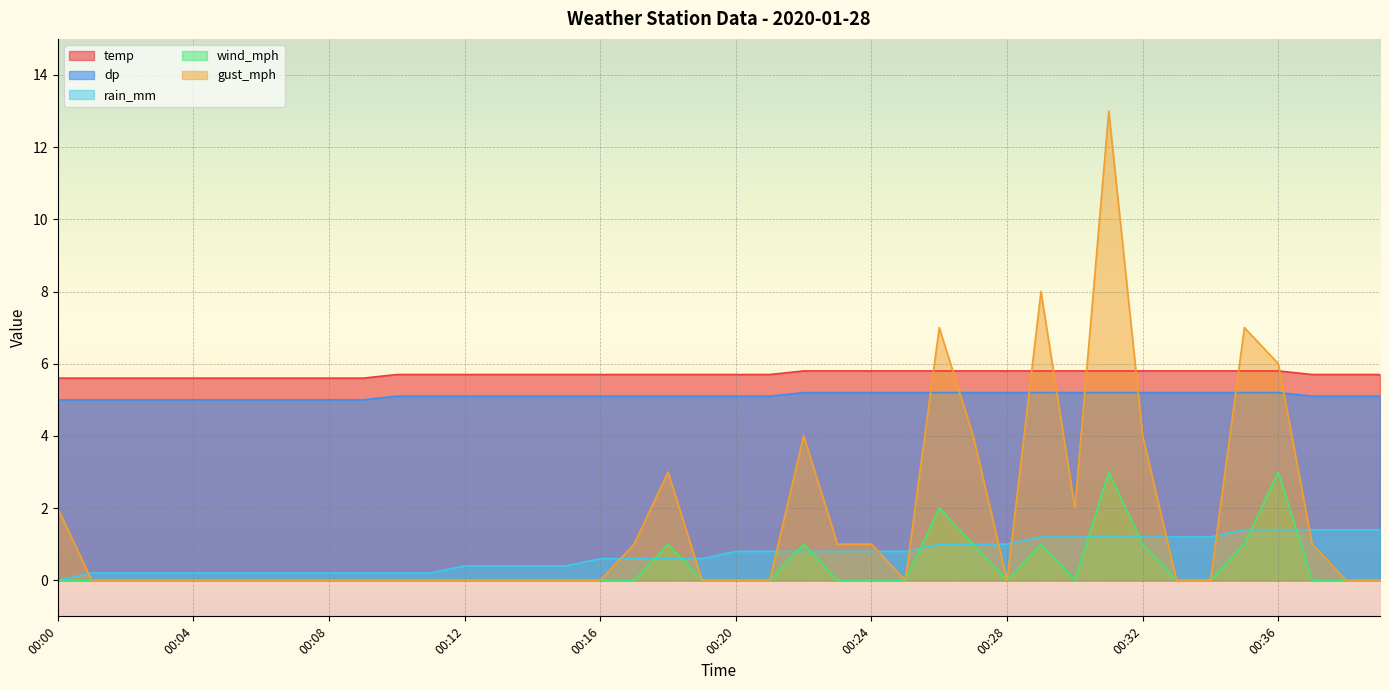

What is the sum of all rain_mm values?

28.2